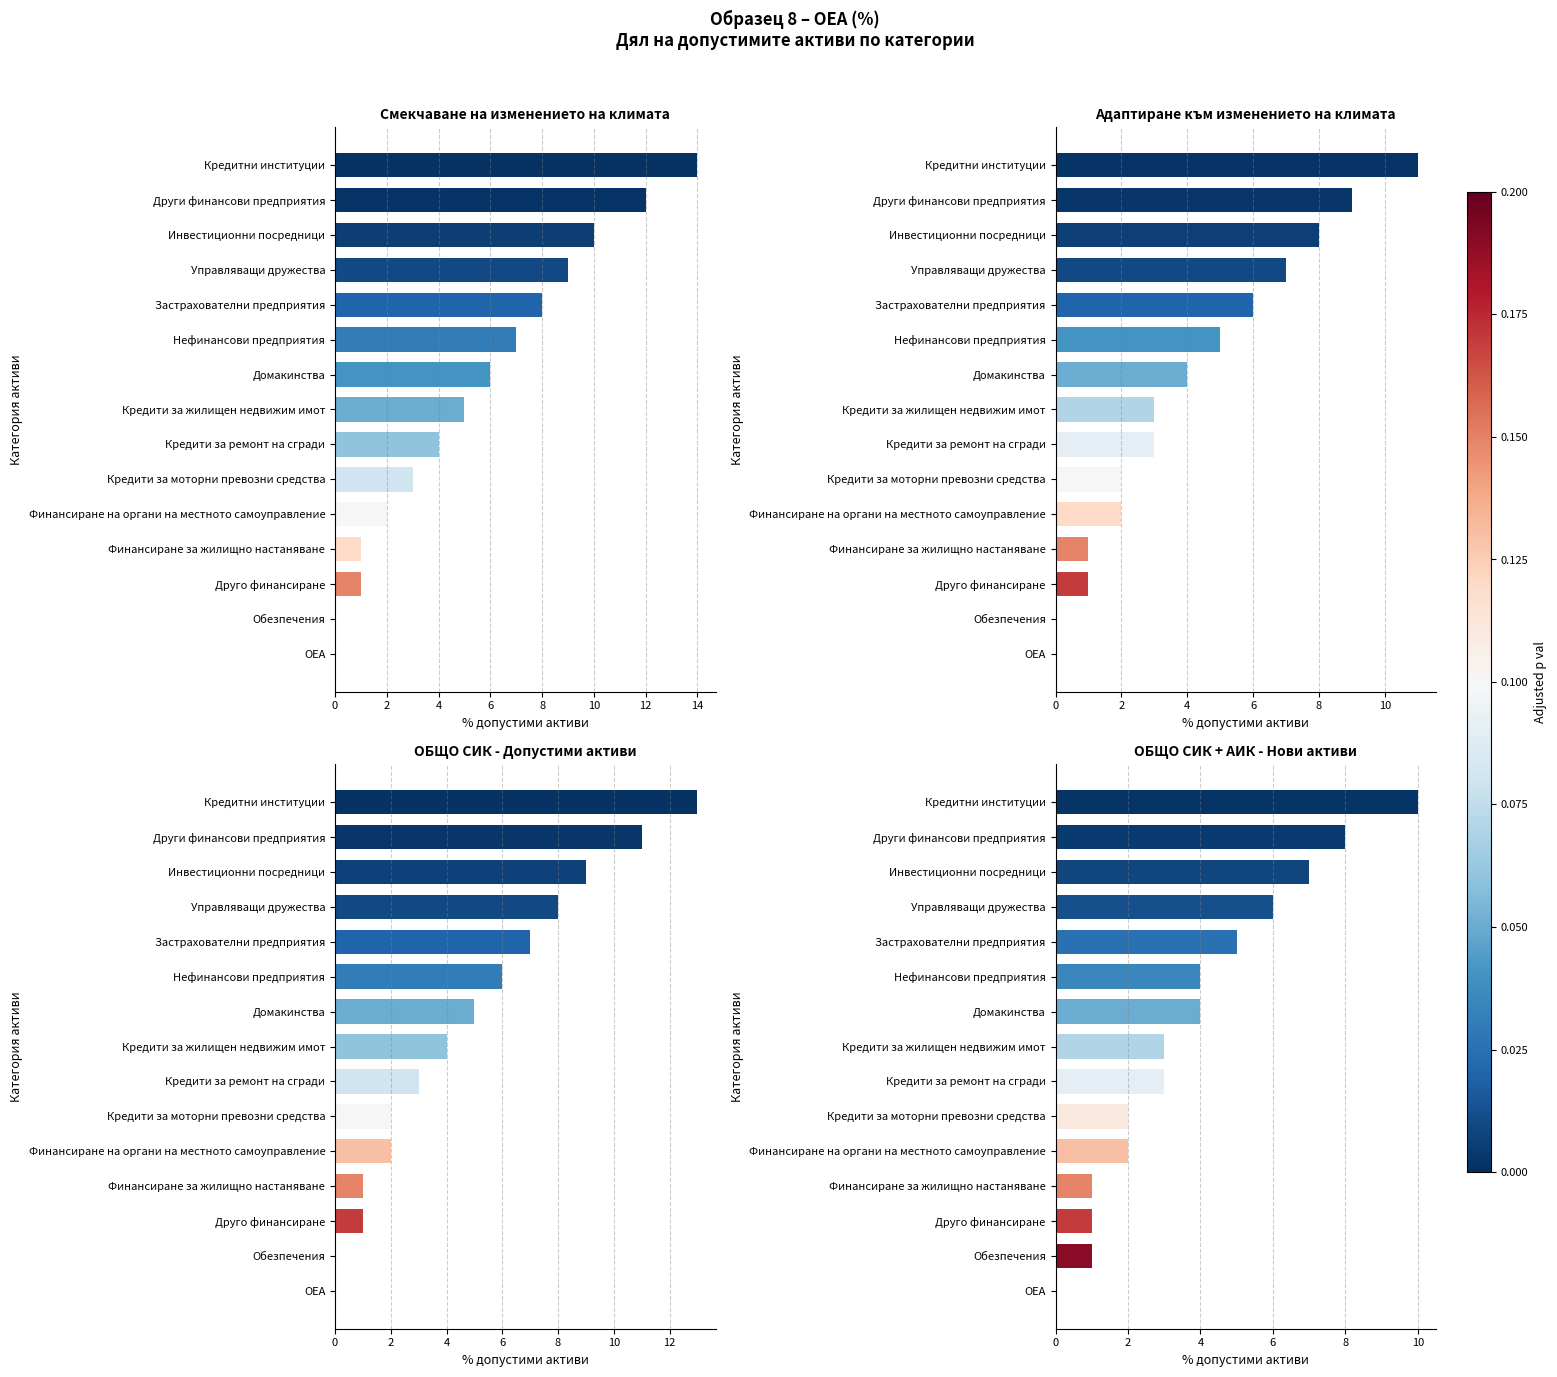

Which series has the largest total across all categories?

Смекчаване на изменението на климата